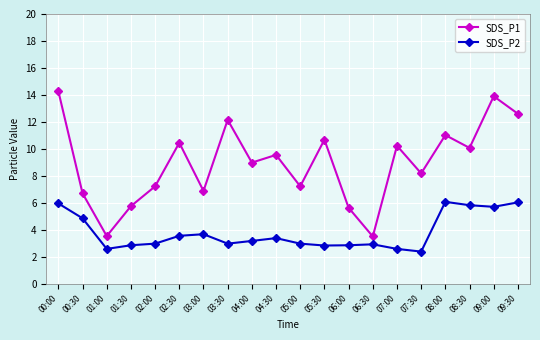

List the series in order of their peak value, highest first.

SDS_P1, SDS_P2